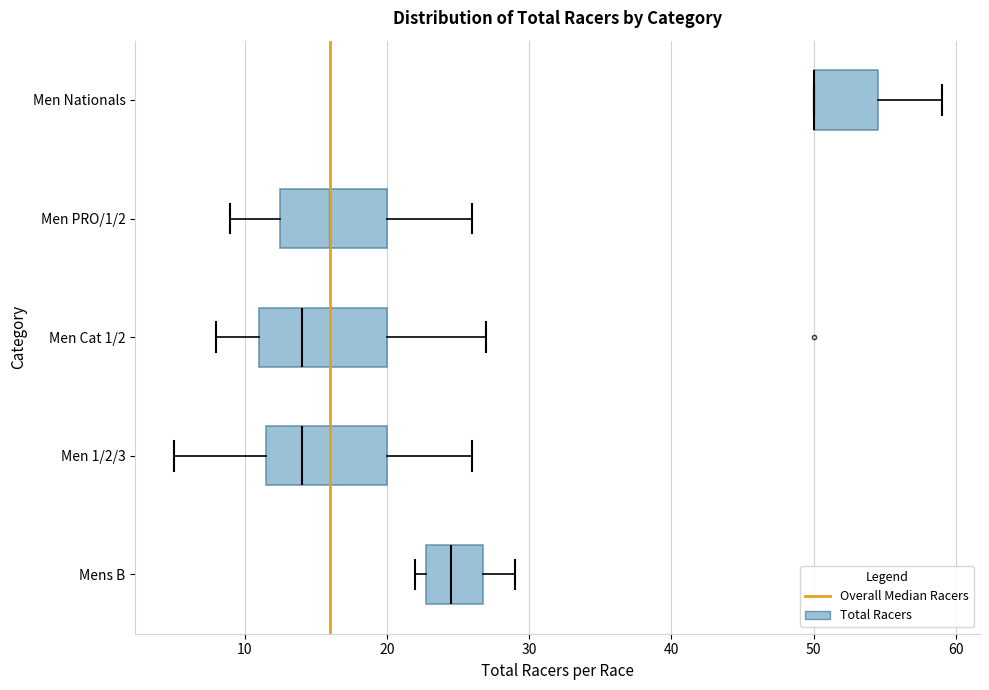

Reading bottom to top, transcribe this box plot: for each box, give where its median line is, the range the box spans, and where its two whiskers end, as read against the x-axis. The values are not printed on the chart, so give them approximately, as read against the axis.

Mens B: median 25, box 23 to 27, whiskers 22 to 29
Men 1/2/3: median 14, box 12 to 20, whiskers 5 to 26
Men Cat 1/2: median 14, box 11 to 20, whiskers 8 to 27
Men PRO/1/2: median 16, box 13 to 20, whiskers 9 to 26
Men Nationals: median 50 (drawn on the box's left edge), box 50 to 55, whiskers 50 to 59